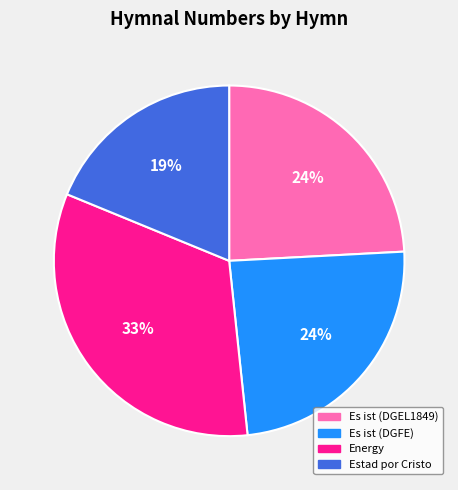

What percentage is the Es ist (DGEL1849) slice, to the nearest percent?

24%